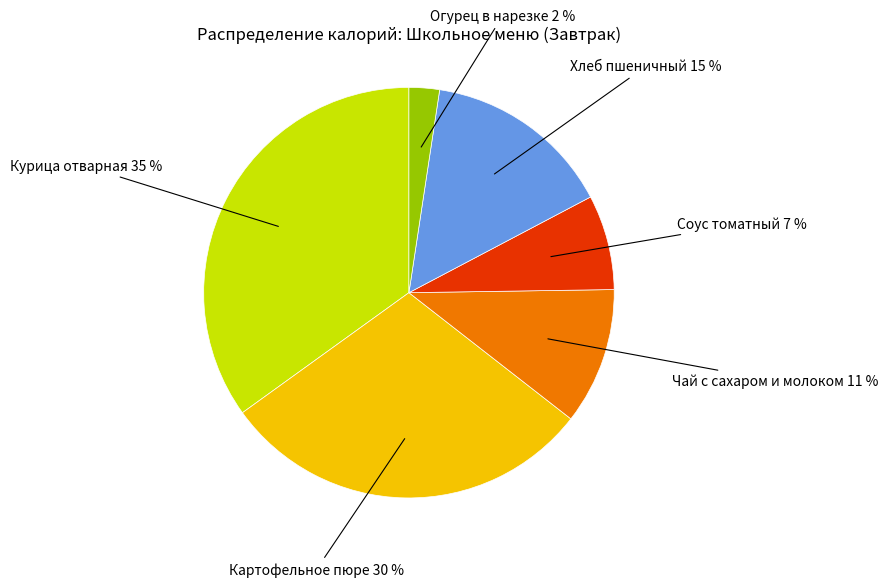

Count the number of slices in the pie.

6